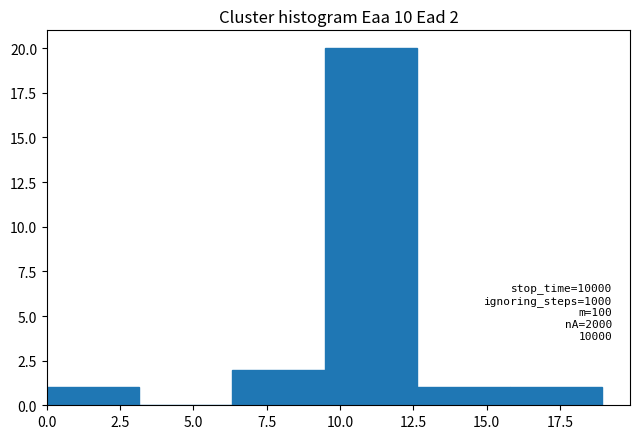

Over which range of the x-axis is the bar tallest?

9.5 to 12.5